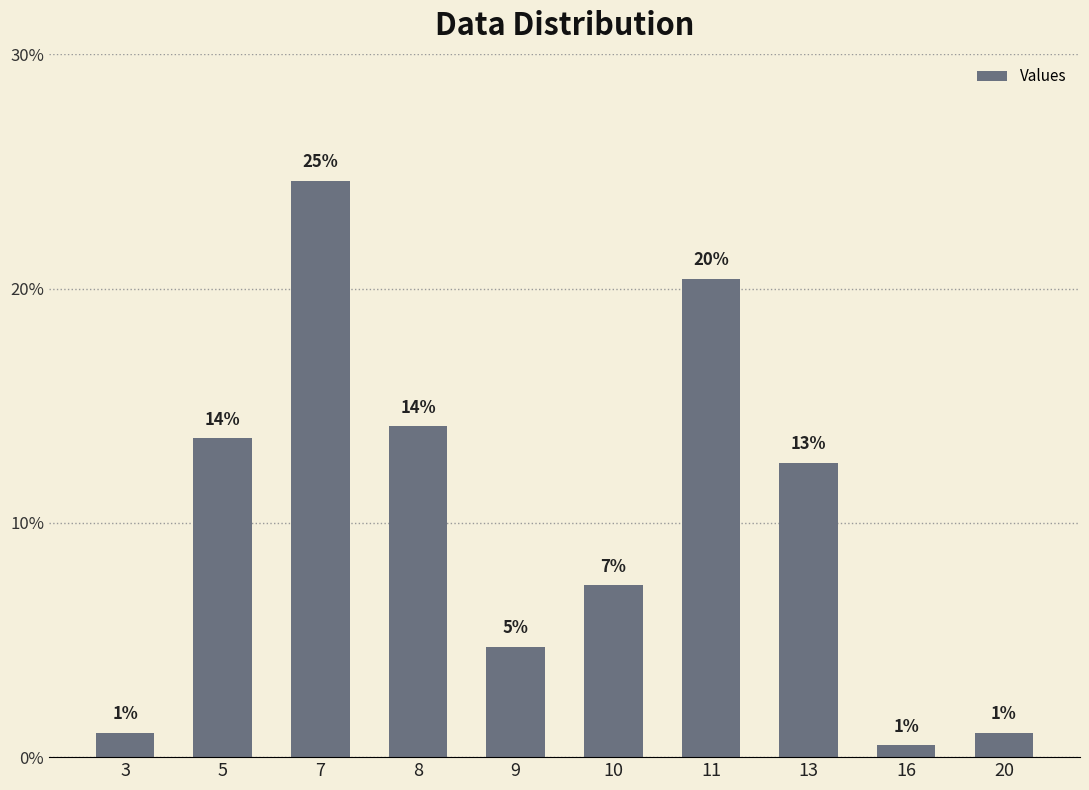

Reading left to right, transcribe all the data shown in this chart.

3=1.0	5=13.6	7=24.6	8=14.1	9=4.7	10=7.3	11=20.4	13=12.6	16=0.5	20=1.0